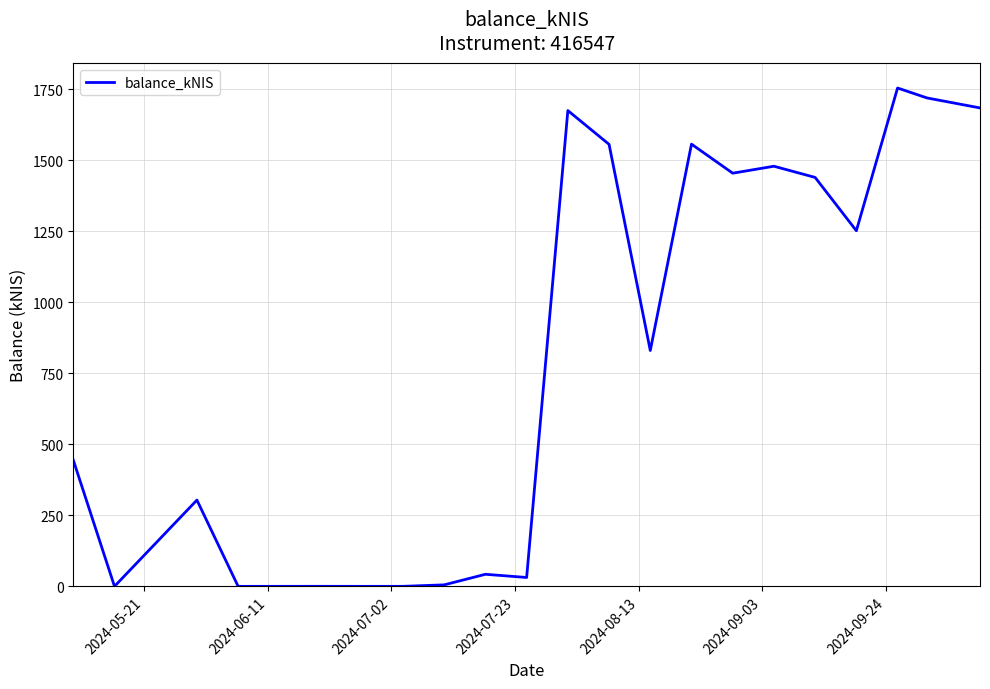

What is the greatest value displayed?

1754.8